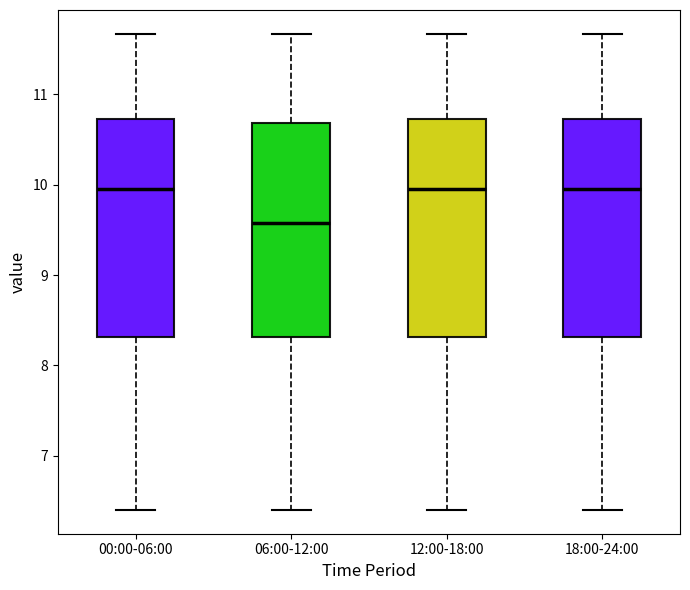

Reading left to right, transcribe this box plot: for each box, give where its median line is, the range the box spans, and where its two whiskers end, as read against the y-axis. The values are not printed on the chart, so give them approximately, as read against the axis.

00:00-06:00: median 10.0, box 8.3 to 10.7, whiskers 6.4 to 11.7
06:00-12:00: median 9.6, box 8.3 to 10.7, whiskers 6.4 to 11.7
12:00-18:00: median 10.0, box 8.3 to 10.7, whiskers 6.4 to 11.7
18:00-24:00: median 10.0, box 8.3 to 10.7, whiskers 6.4 to 11.7